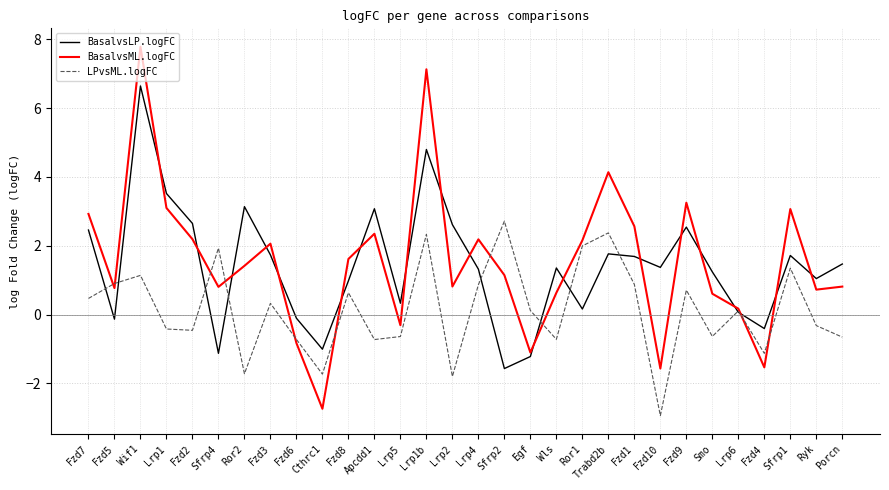

Is it true that BasalvsML.logFC equals 1.4 at Ror2?

True